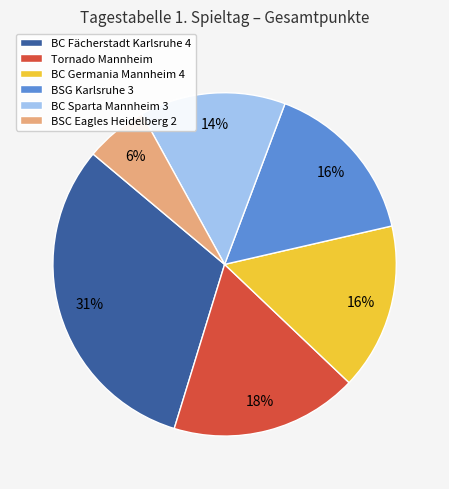

Between BSG Karlsruhe 3 and Tornado Mannheim, which is larger?

Tornado Mannheim